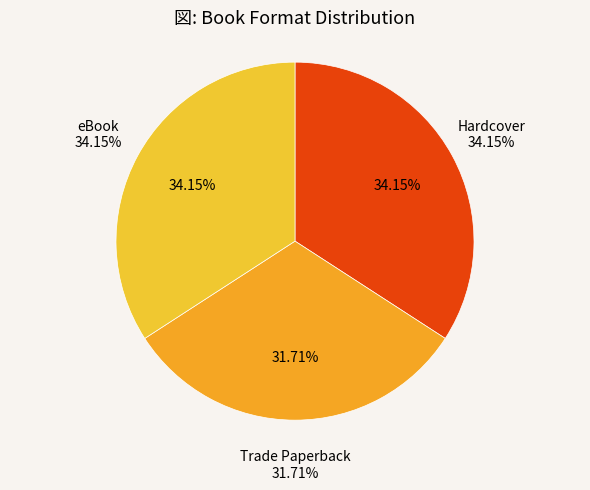

To the nearest percent, what is the average slice percentage?

33%